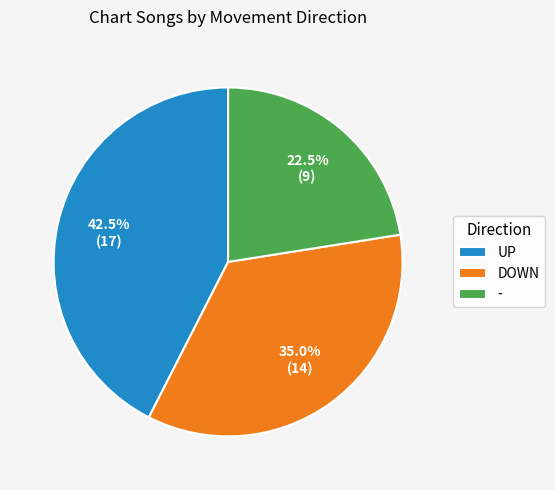

What is the smallest slice in the pie chart?

-